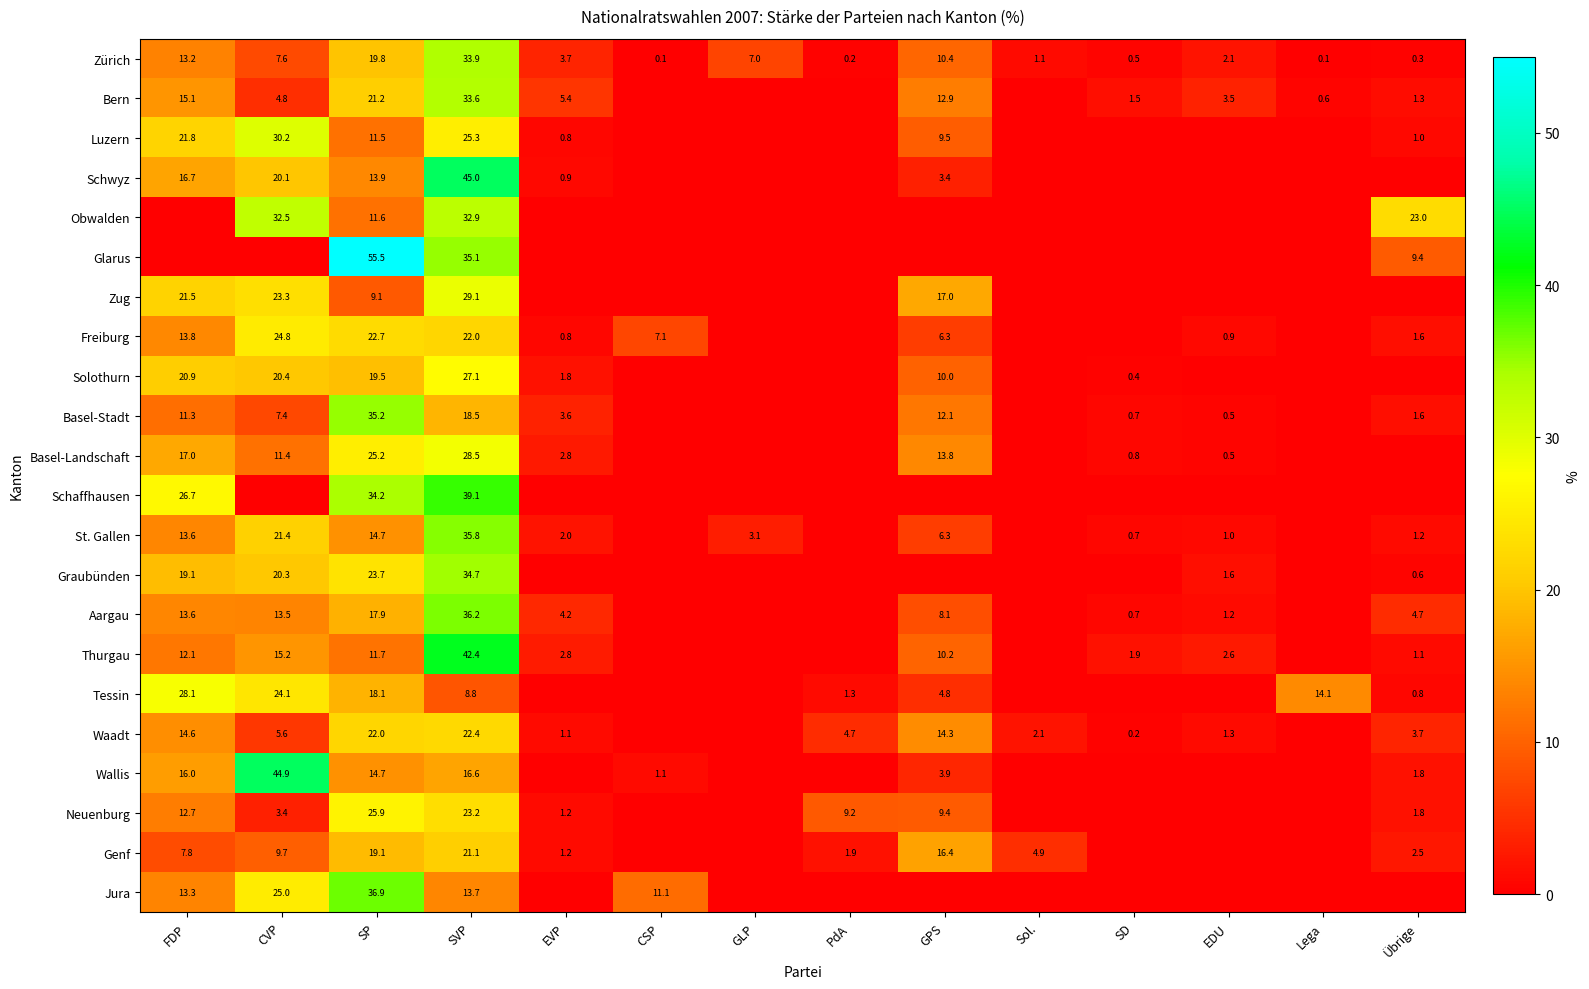

What is the difference between the Graubünden values at EDU and SP?

22.1